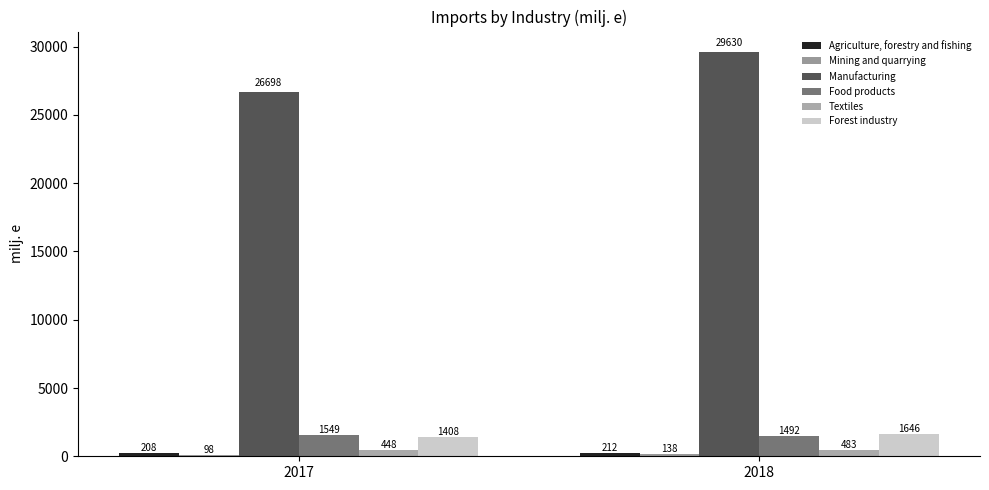

What is the value of the Textiles bar at the 2nd from the left?

482.8